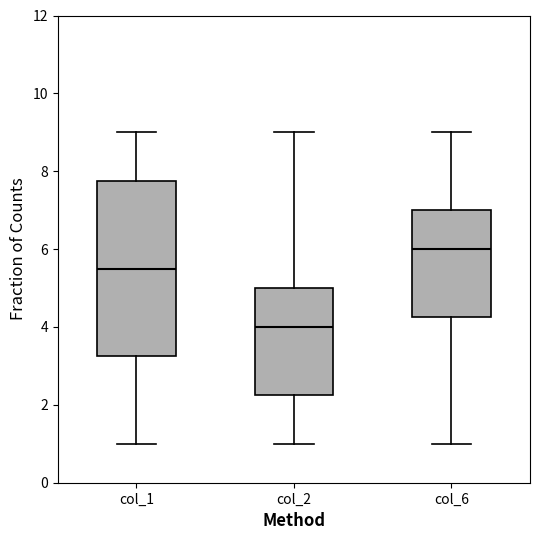

Reading left to right, transcribe this box plot: for each box, give where its median line is, the range the box spans, and where its two whiskers end, as read against the y-axis. The values are not printed on the chart, so give them approximately, as read against the axis.

col_1: median 5.6, box 3.2 to 7.8, whiskers 1.0 to 9.0
col_2: median 4.0, box 2.2 to 5.0, whiskers 1.0 to 9.0
col_6: median 6.0, box 4.2 to 7.0, whiskers 1.0 to 9.0